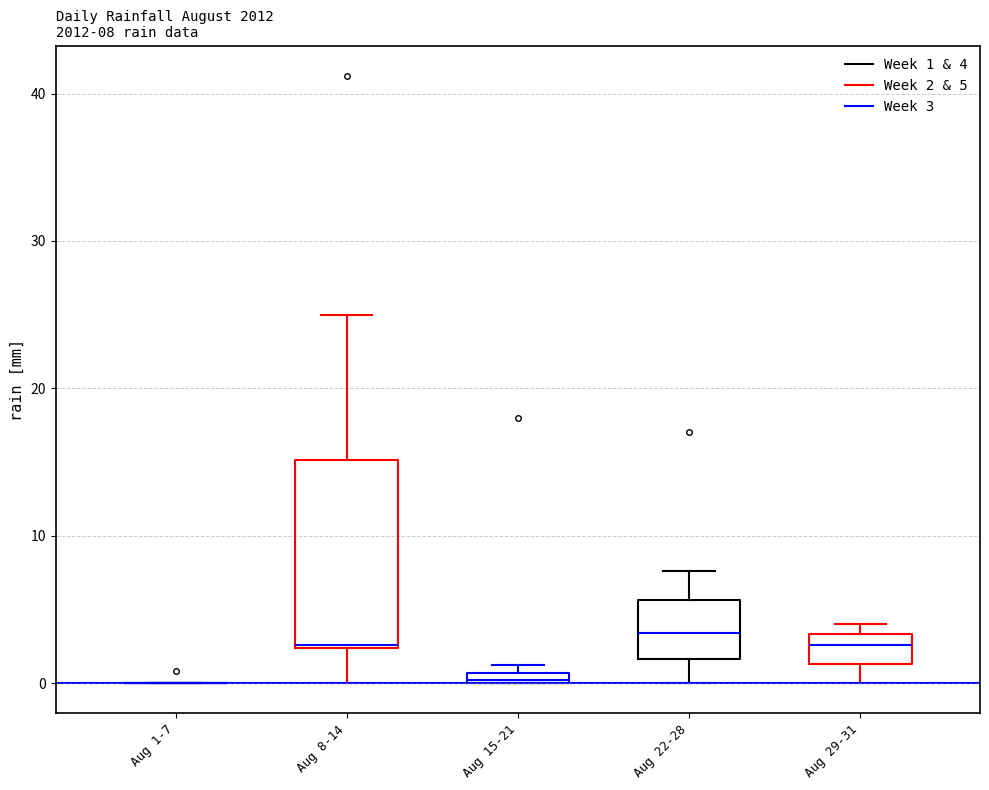

Which box is the tallest, from its lower edge to its upper edge?

Aug 8-14